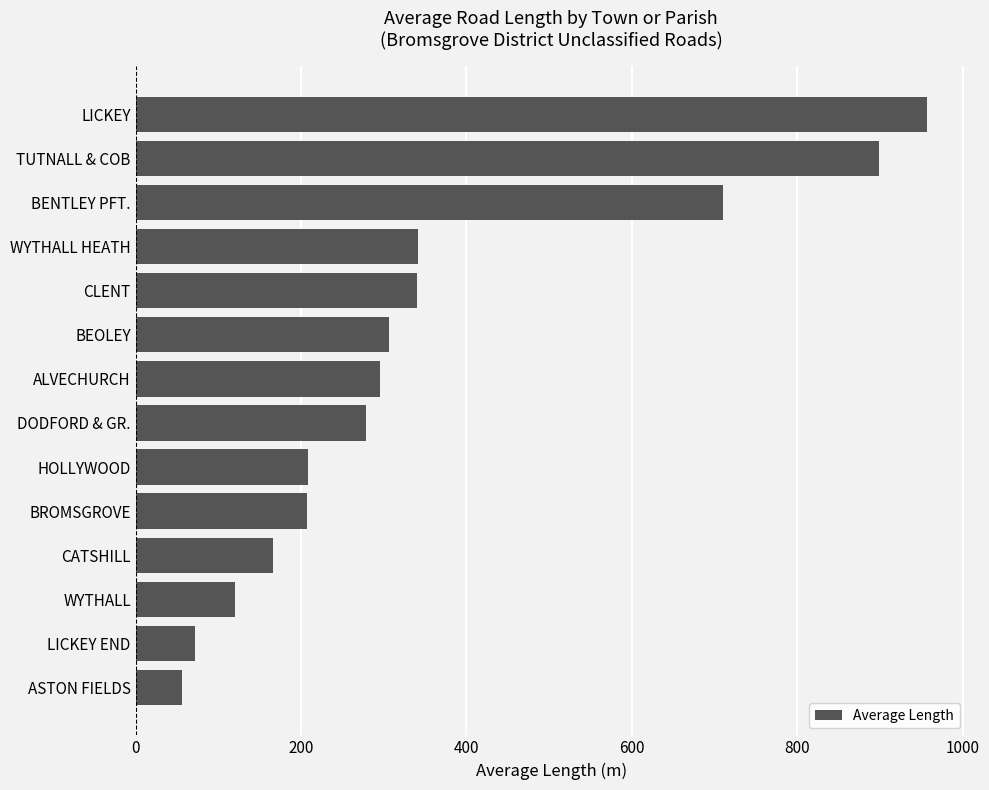

Is it true that the value at TUTNALL & COB is 265.9?

False